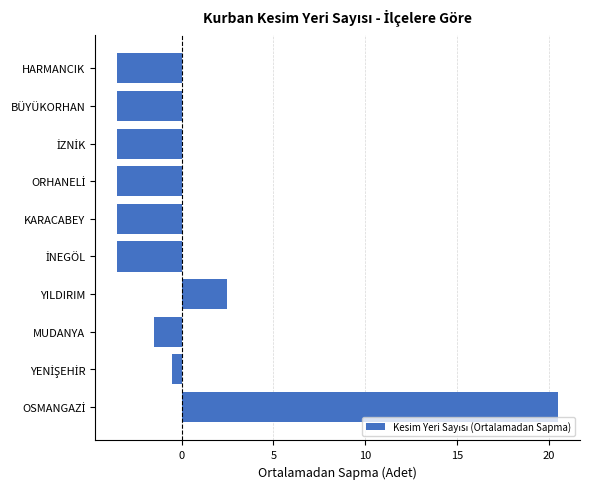

Reading bottom to top, transcribe all the data shown in this chart.

20.5	-0.5	-1.5	2.5	-3.5	-3.5	-3.5	-3.5	-3.5	-3.5